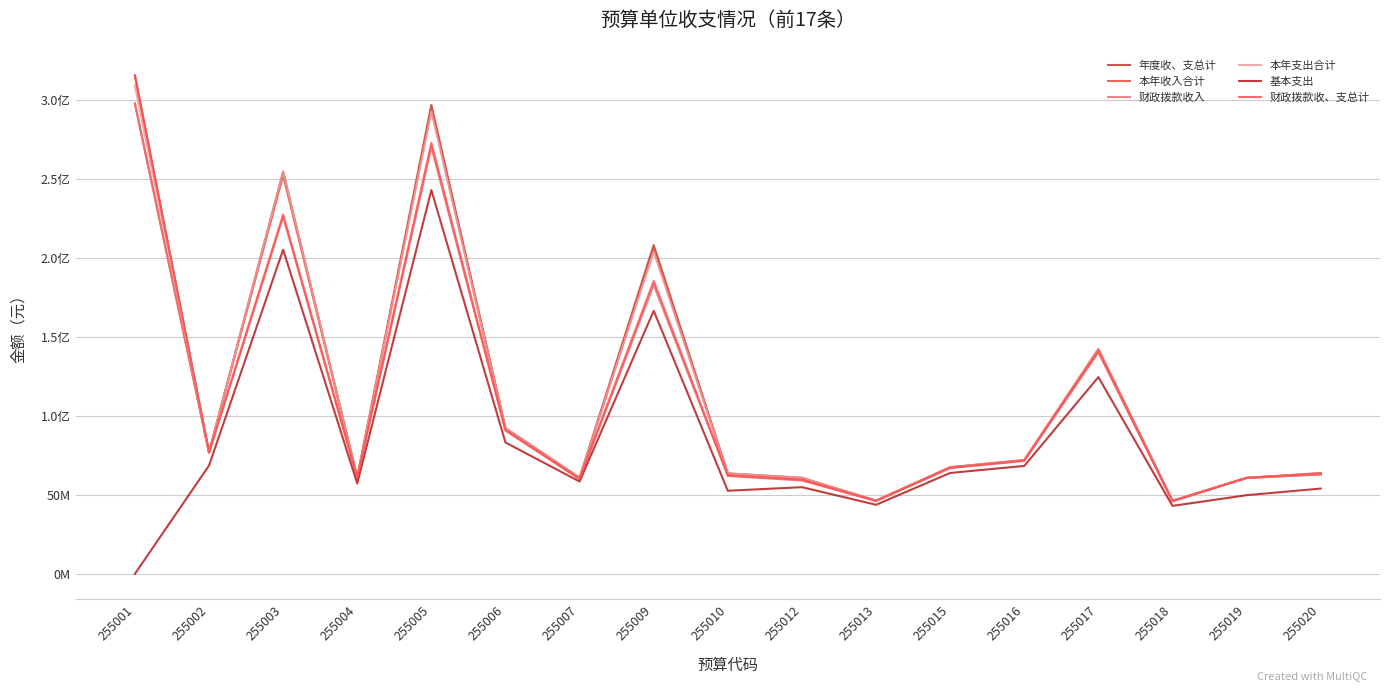

Reading right to left, list all the values displayed in this chart.

年度收、支总计: 255020=63728897.3	255019=60739701.6	255018=46222086.7	255017=142220891.6	255016=71978400.8	255015=67472654.5	255013=46311364.9	255012=60783638.3	255010=63568807.9	255009=207987898.4	255007=60859864.0	255006=92197552.1	255005=296650767.6	255004=61111085.8	255003=254442173.9	255002=77072280.8	255001=315256720.5
本年收入合计: 255020=63028769.4	255019=60708714.2	255018=45937902.3	255017=141148385.1	255016=71727190.5	255015=67225452.9	255013=46283759.9	255012=60282864.0	255010=63242035.6	255009=205494949.4	255007=60185943.4	255006=91784986.3	255005=293921214.1	255004=60694273.4	255003=252061326.8	255002=76740994.9	255001=297563506.0
财政拨款收入: 255020=62801619.4	255019=60708714.2	255018=45937902.3	255017=140139185.1	255016=71480912.9	255015=66910102.9	255013=46127309.9	255012=59032800.9	255010=61938401.6	255009=182777540.3	255007=59939330.5	255006=90606146.5	255005=269907913.4	255004=60521723.4	255003=225824800.4	255002=76495644.9	255001=297563506.0
本年支出合计: 255020=63728897.3	255019=60701926.6	255018=46222086.7	255017=142220891.6	255016=71928400.8	255015=67472654.5	255013=46276374.9	255012=60783638.3	255010=63568807.9	255009=203757478.0	255007=60859843.0	255006=92197552.1	255005=292422319.8	255004=61111085.8	255003=254342682.3	255002=76822280.8	255001=308818084.5
基本支出: 255020=53957900.6	255019=49769948.6	255018=43010930.6	255017=124472210.4	255016=68285442.8	255015=63835936.0	255013=43704229.9	255012=54843776.9	255010=52573274.7	255009=166426906.3	255007=58413311.4	255006=83095324.0	255005=242798956.8	255004=57161525.8	255003=205072560.2	255002=68529272.5	255001=0.0
财政拨款收、支总计: 255020=63501747.3	255019=60739701.6	255018=46162402.1	255017=141211691.6	255016=71732123.1	255015=67157304.5	255013=46154914.9	255012=59533575.2	255010=62265173.9	255009=185270489.2	255007=60230607.1	255006=91018712.3	255005=272637466.9	255004=60938535.8	255003=227331405.7	255002=76826930.8	255001=315256720.5